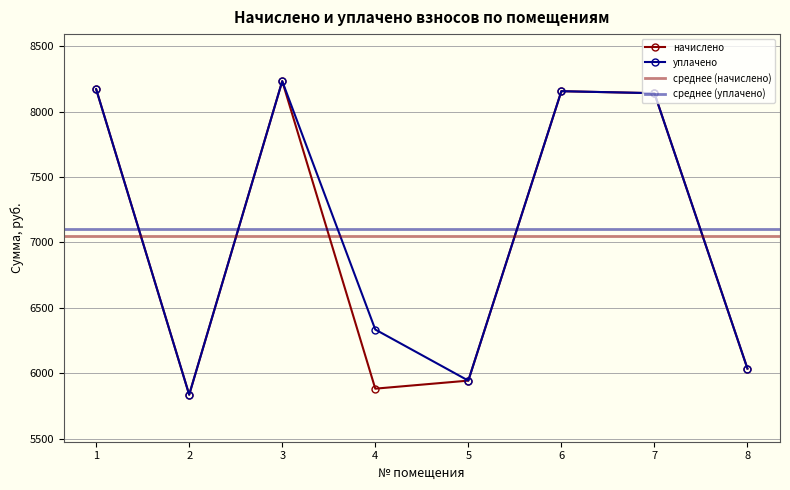

What is the difference between the начислено values at 7 and 6?

15.4